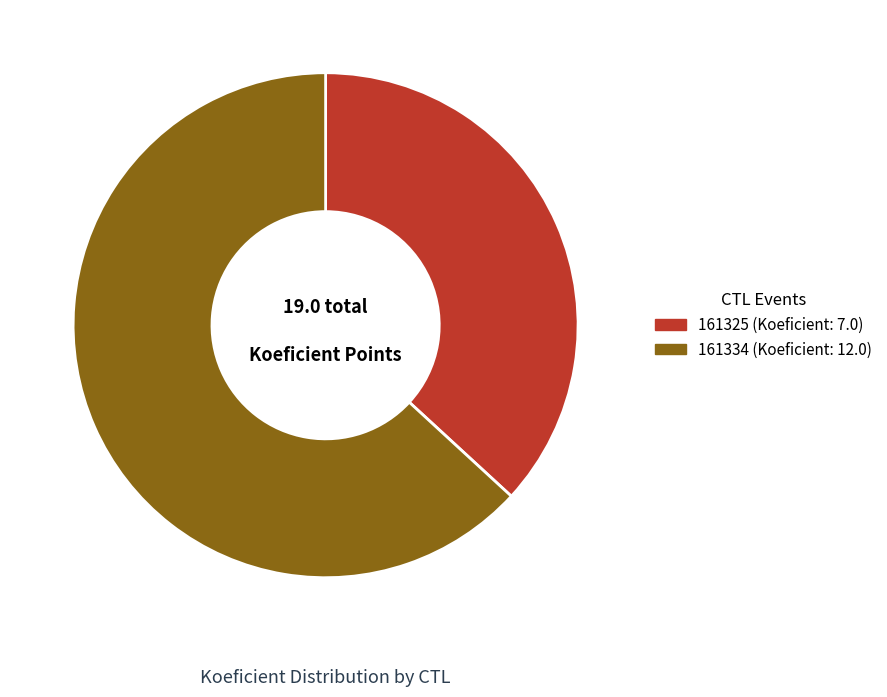

Is the sum of 161325 and 161334 greater than half?

Yes